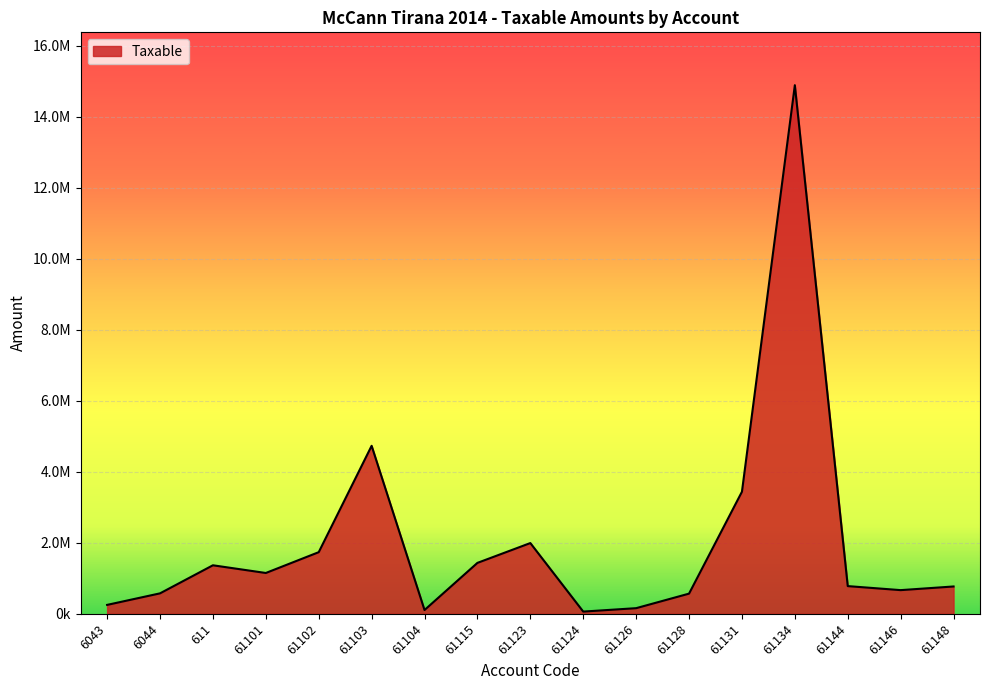

List the labels in order of value, smallest first.

61124, 61104, 61126, 6043, 61128, 6044, 61146, 61148, 61144, 61101, 611, 61115, 61102, 61123, 61131, 61103, 61134